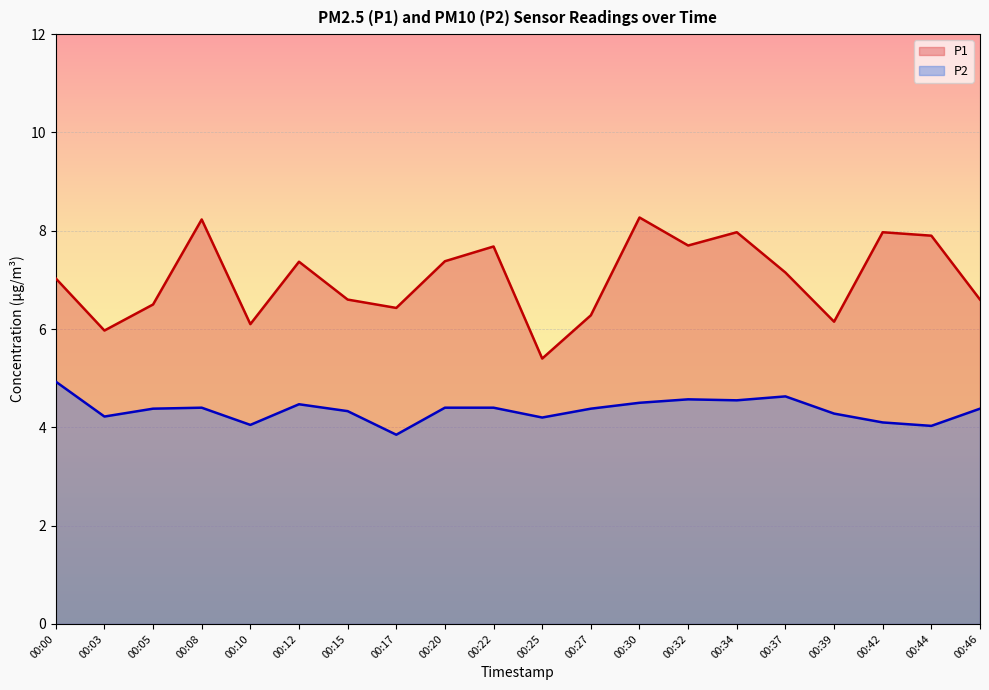

What is the maximum value for P2?

4.9